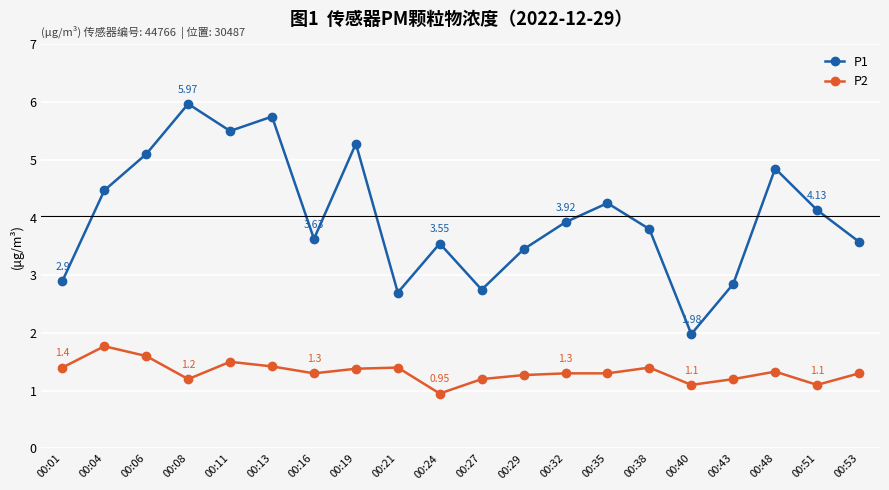

True or false: P1 and P2 cross at least once.

False